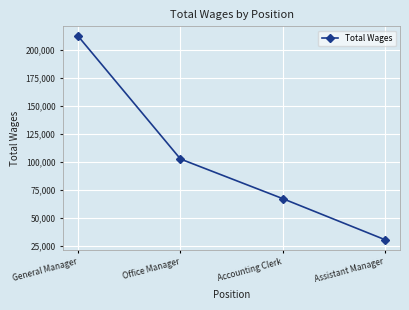

What is the label of the 4th point from the left?

Assistant Manager